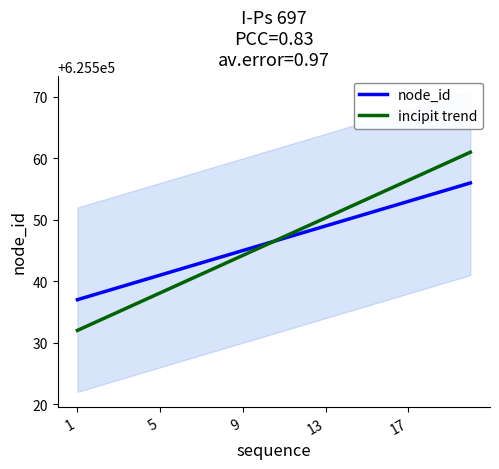

True or false: incipit trend has a value of 186644.2 at 7.

False